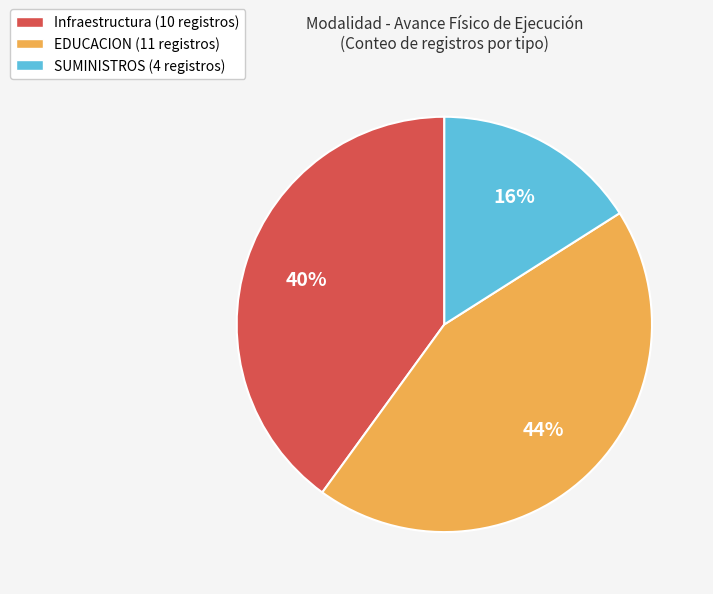

To the nearest percent, what is the combined percentage of SUMINISTROS and EDUCACION?

60%